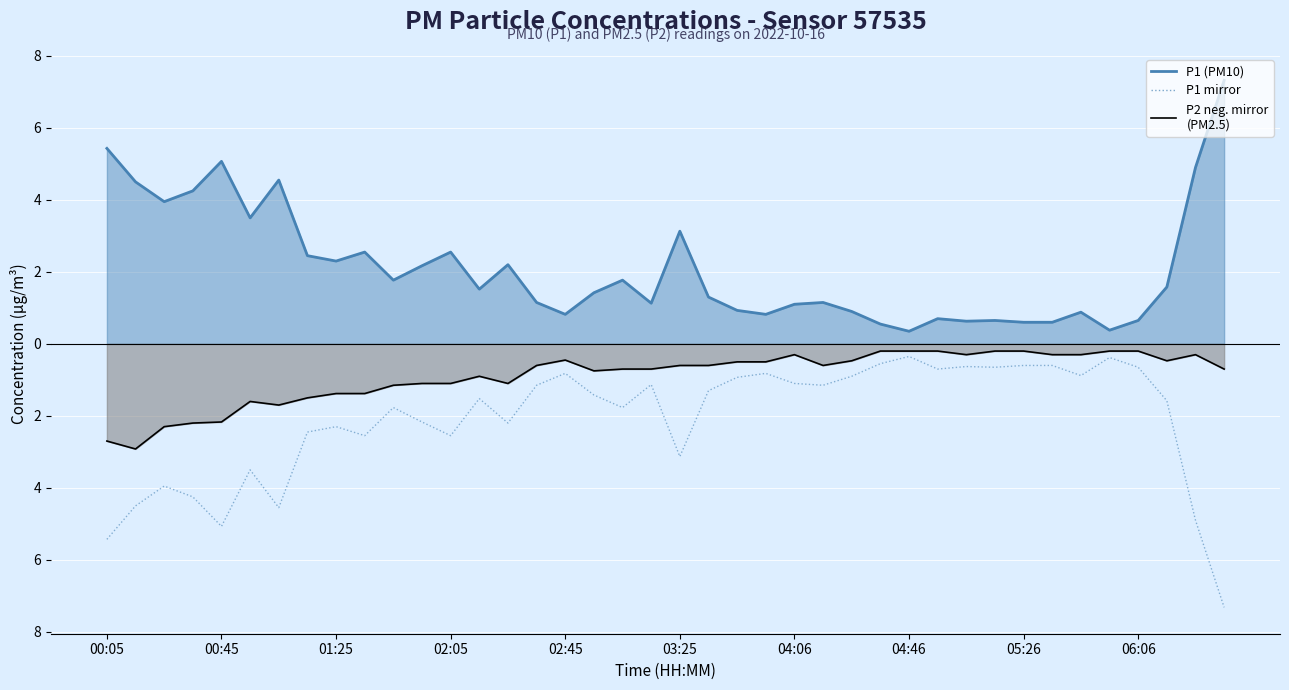

Which has a higher value, 29 or 04:46?

29